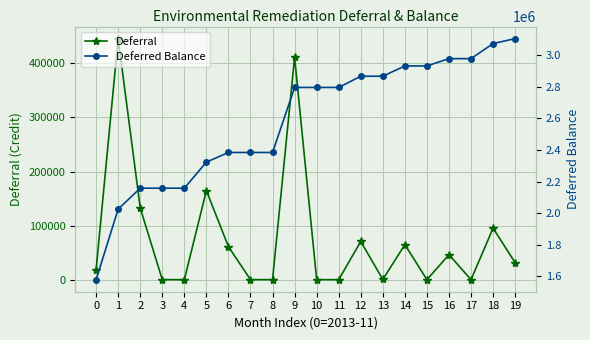

What is the total value across all series at 18?

3167773.2